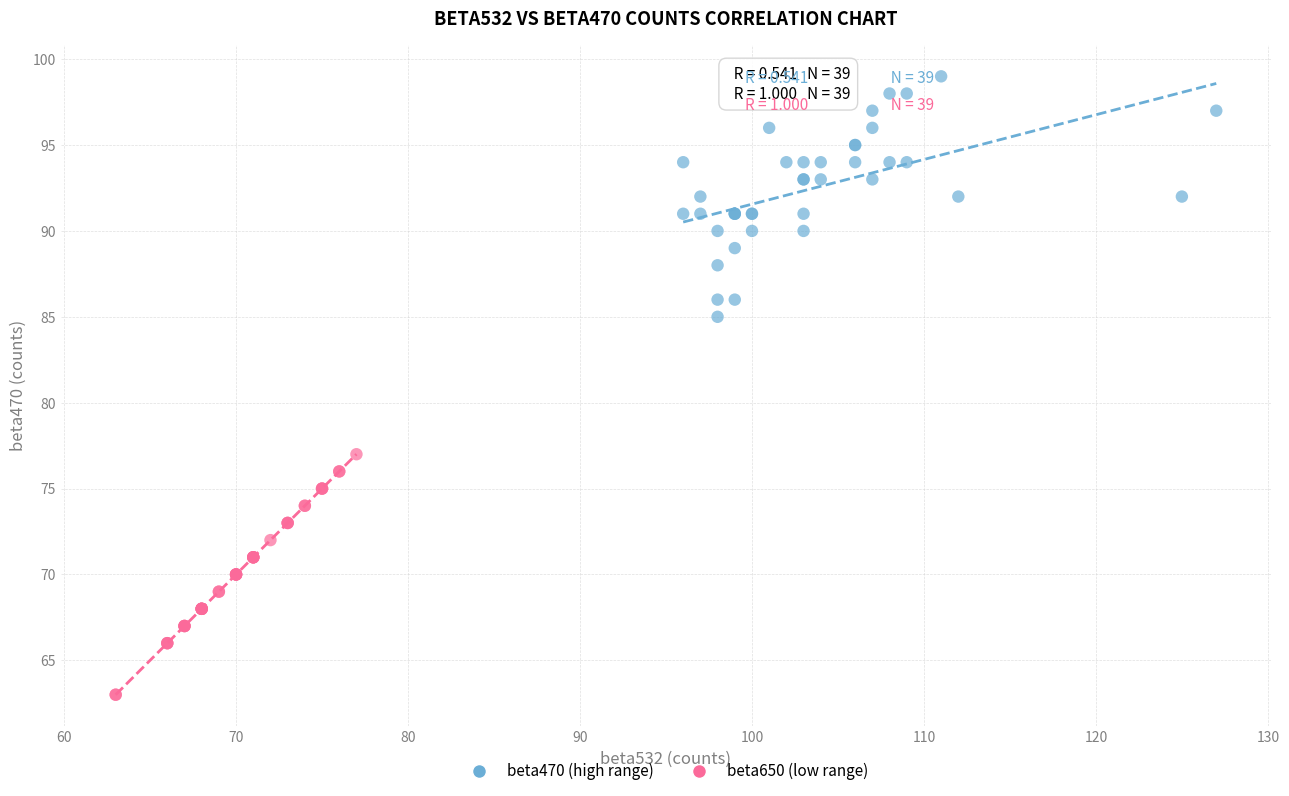

Which series reaches the maximum Y coordinate?

beta470 (high range)